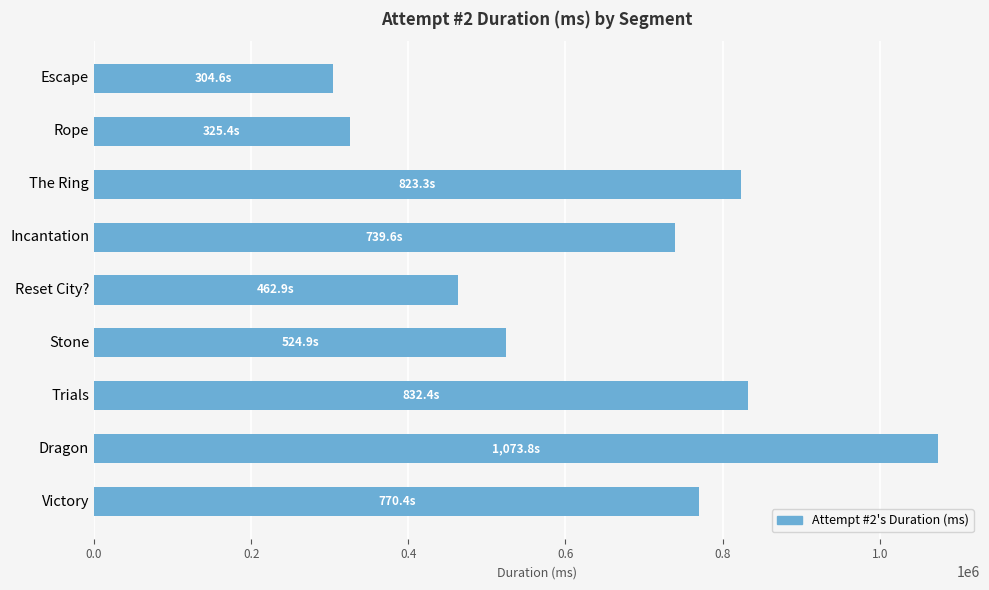

At which label is the value closest to 689213?

Incantation